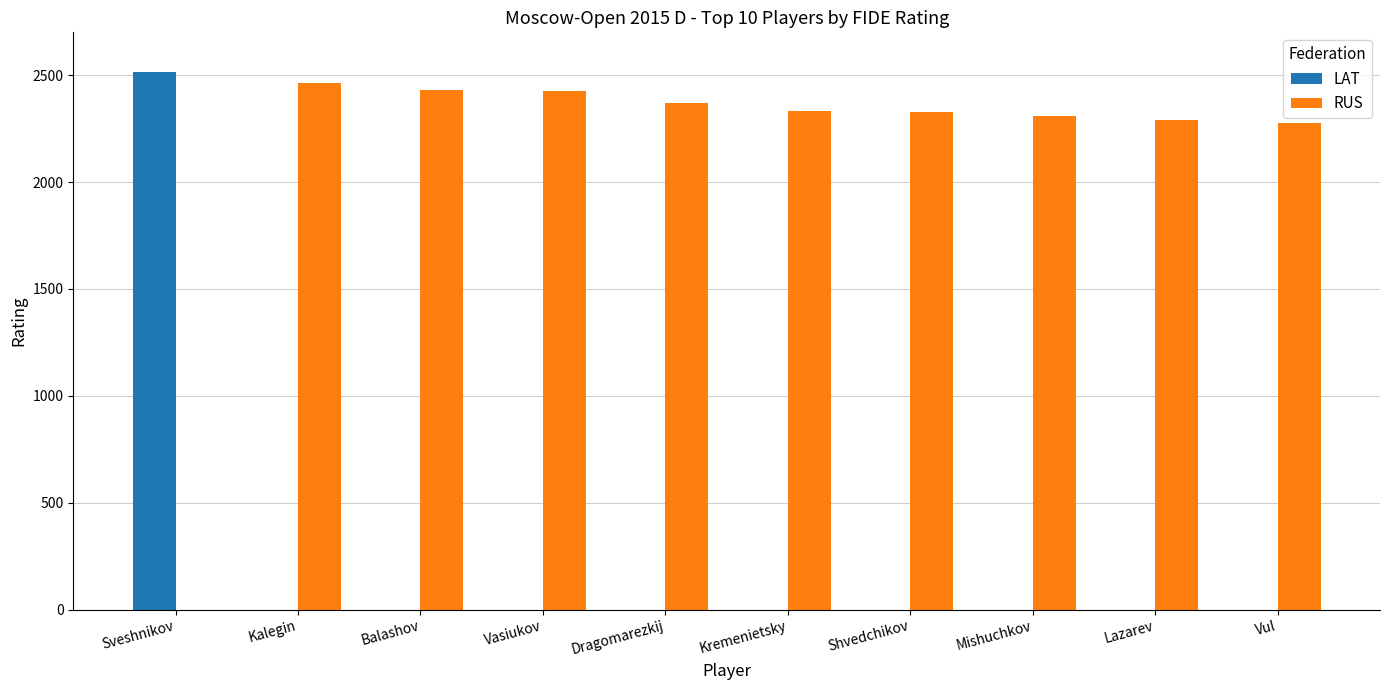

What is the sum of the RUS values at Kremenietsky and Shvedchikov?

4659